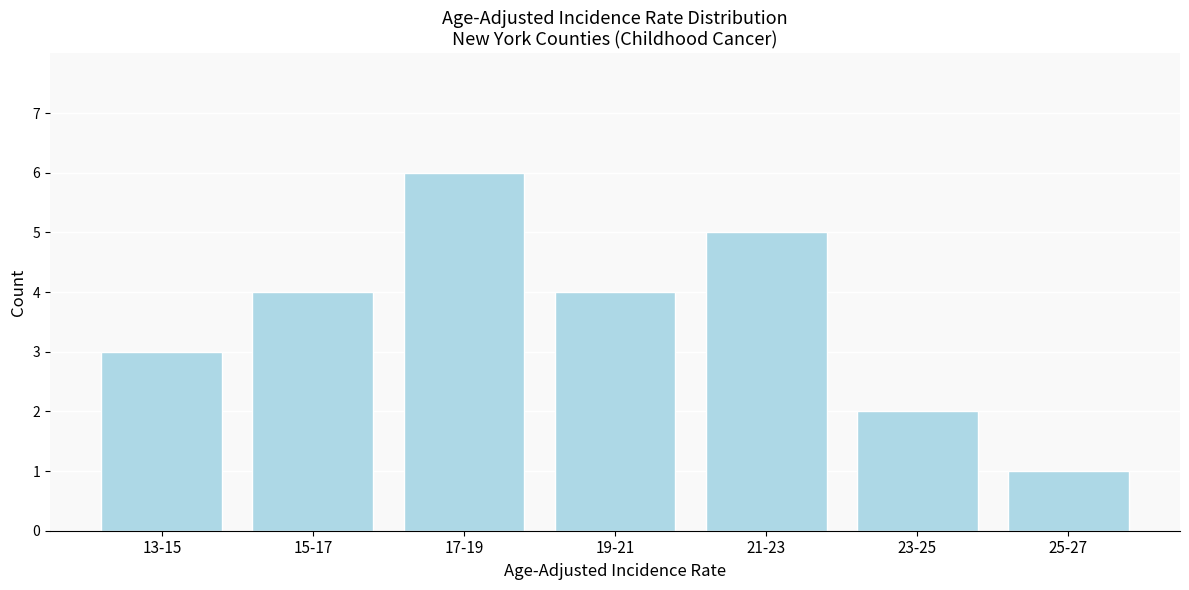

Reading right to left, what are all the values shown in this chart?

1	2	5	4	6	4	3